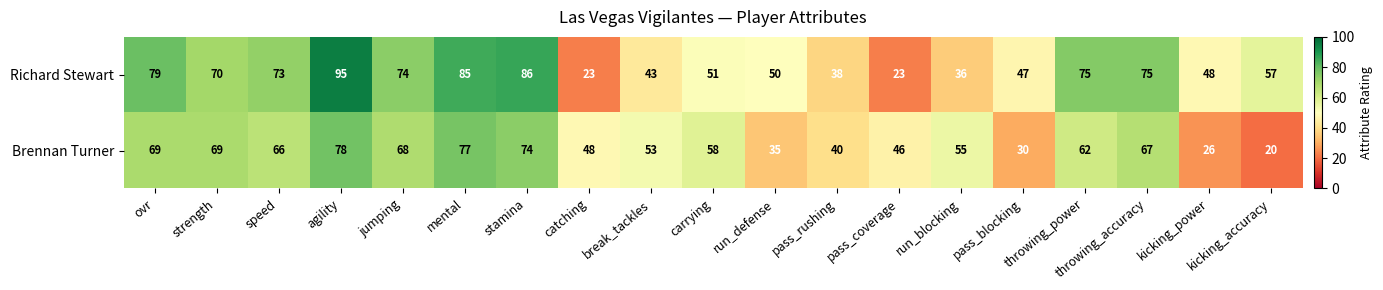

Where does the Brennan Turner series first go above 58?

ovr